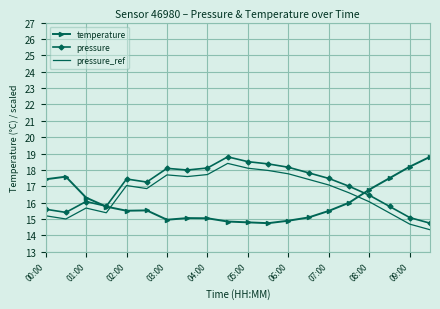

What is the maximum value shown in the chart?

18.8